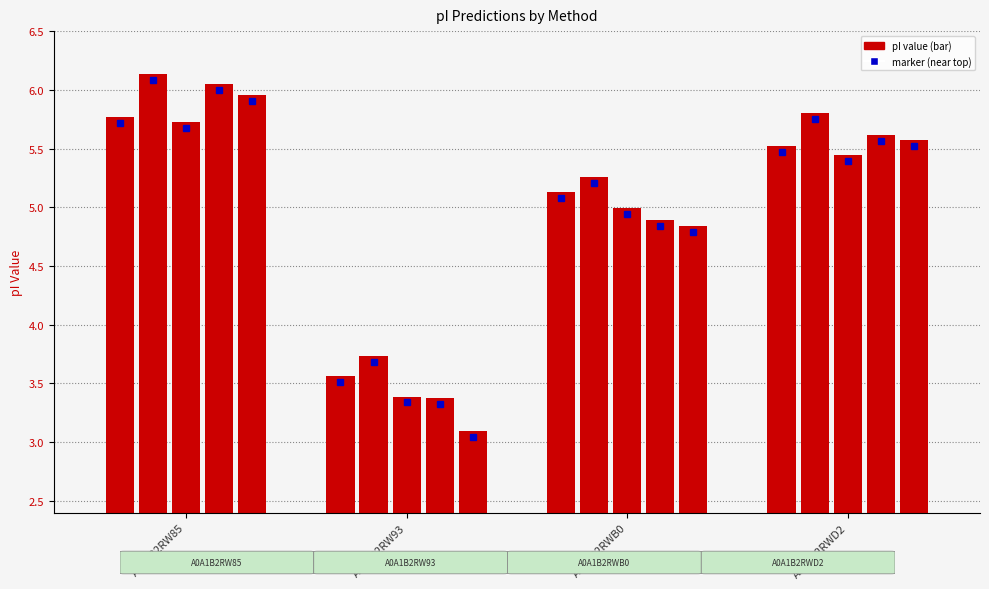

Which label corresponds to the largest value in the chart?

A0A1B2RW85